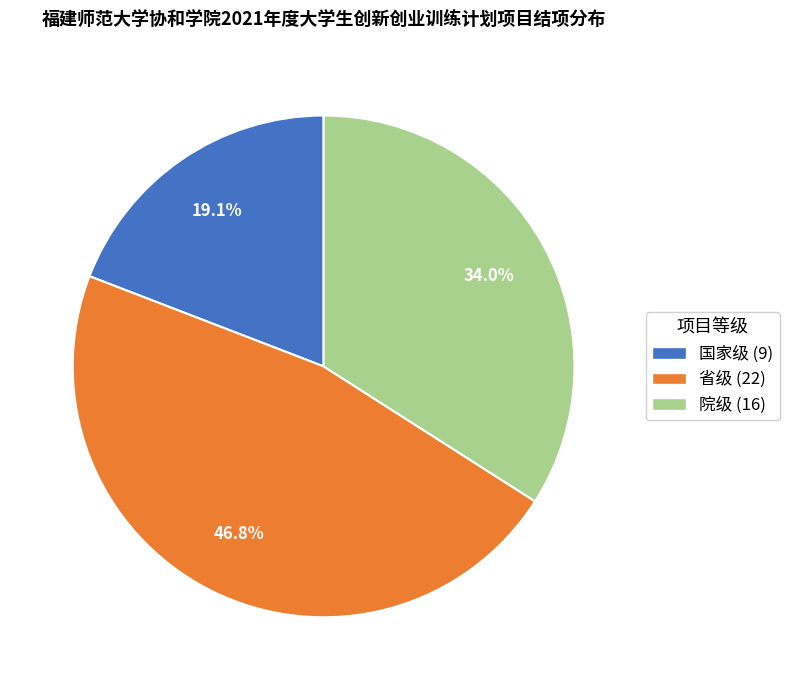

To the nearest percent, what is the difference between the 院级 and 国家级 slice percentages?

15%